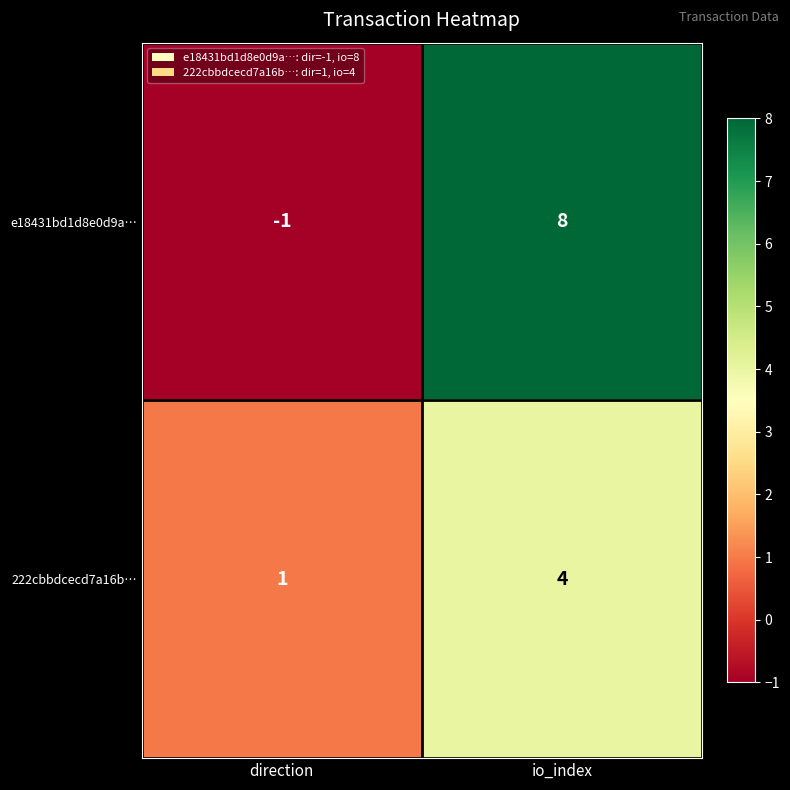

Which label corresponds to the largest value in the chart?

io_index